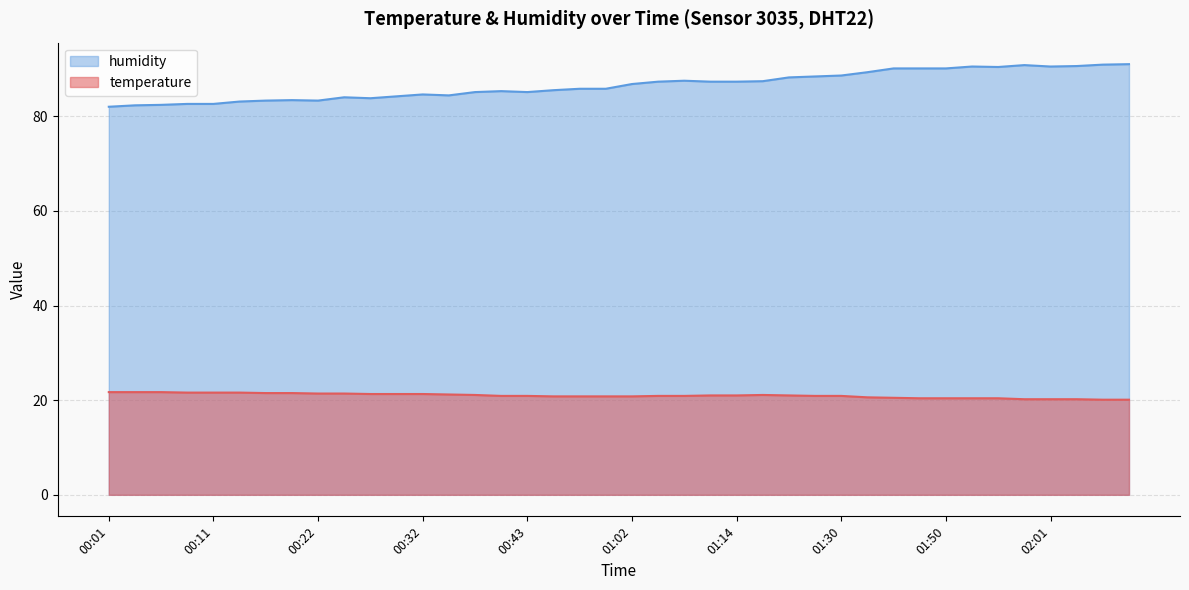

Rank the series by their maximum value, from lowest to highest.

temperature, humidity